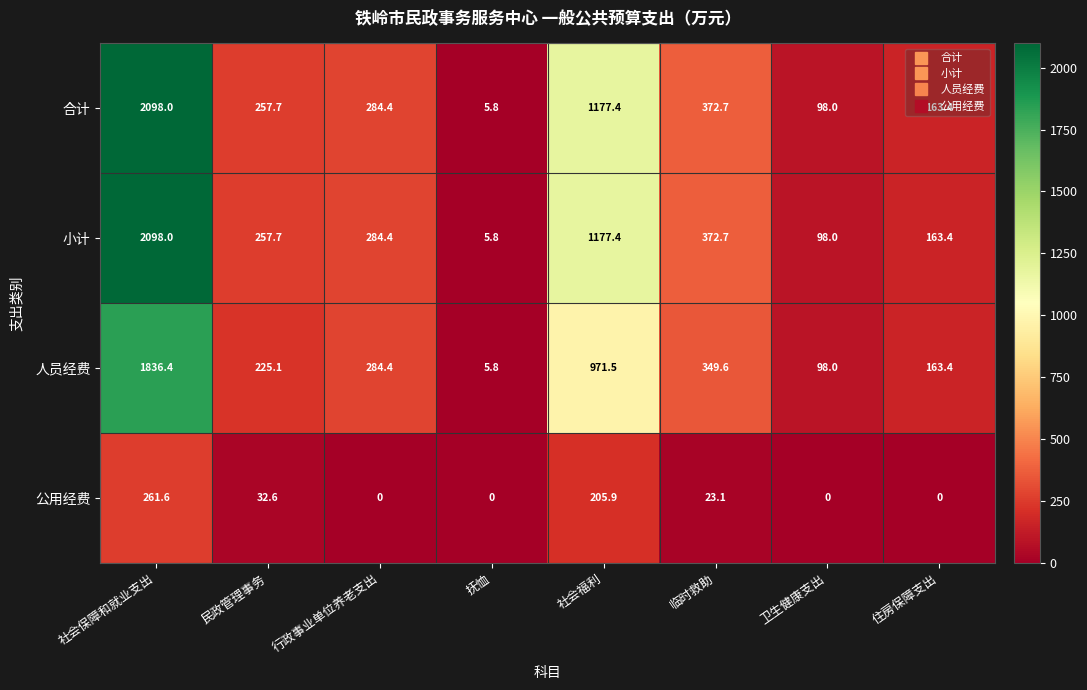

How many values in the 合计 series are below 284?

4